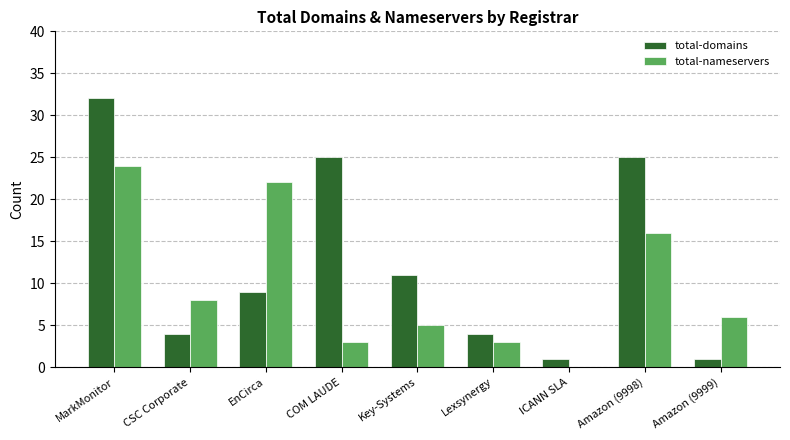

Is it true that total-nameservers equals 3 at COM LAUDE?

True